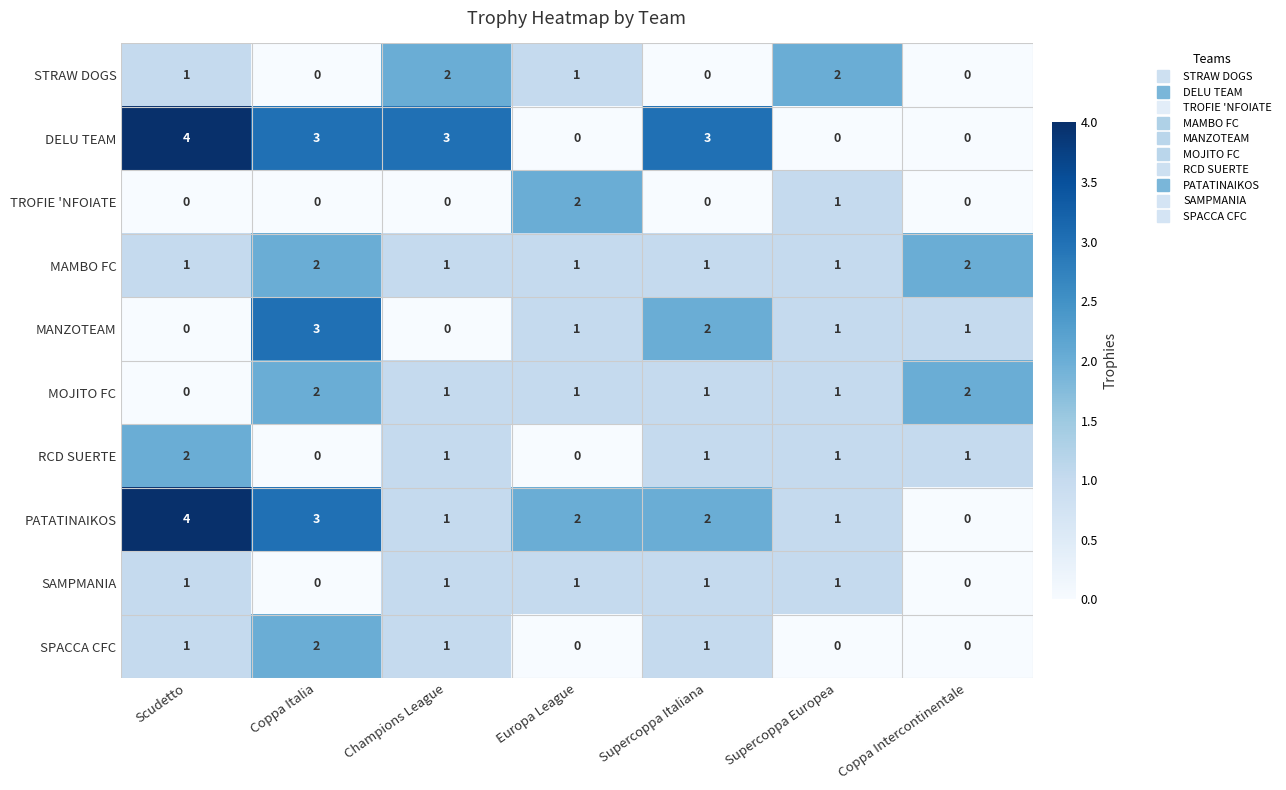

What is the approximate value of DELU TEAM at Champions League?

3